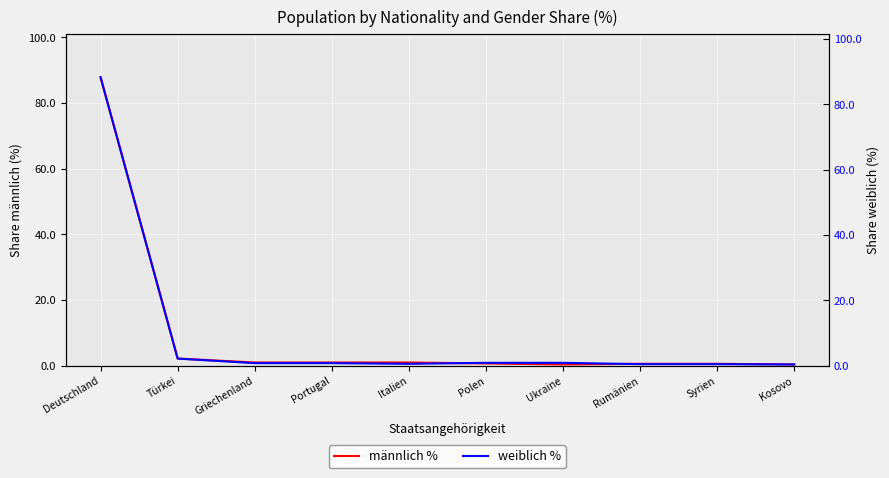

True or false: männlich % has a value of 1.0 at Polen.

False